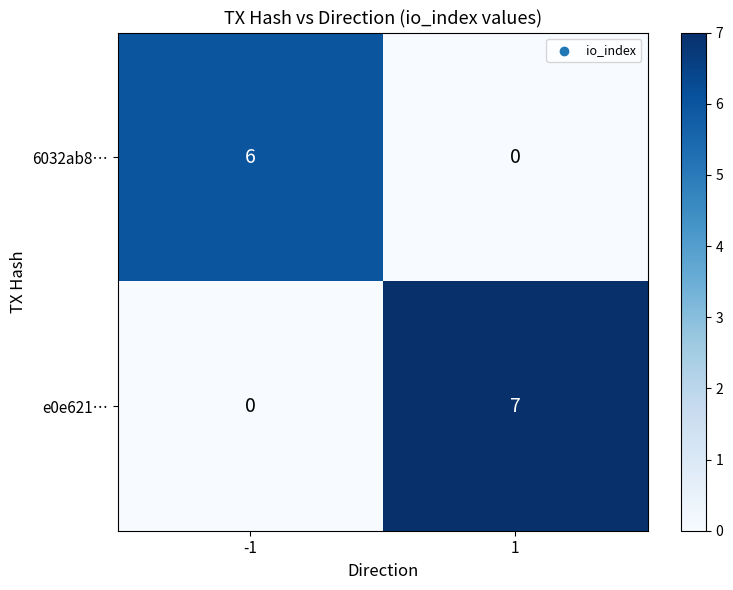

Is the value of 6032ab8… at -1 greater than the value of e0e621… at 1?

No